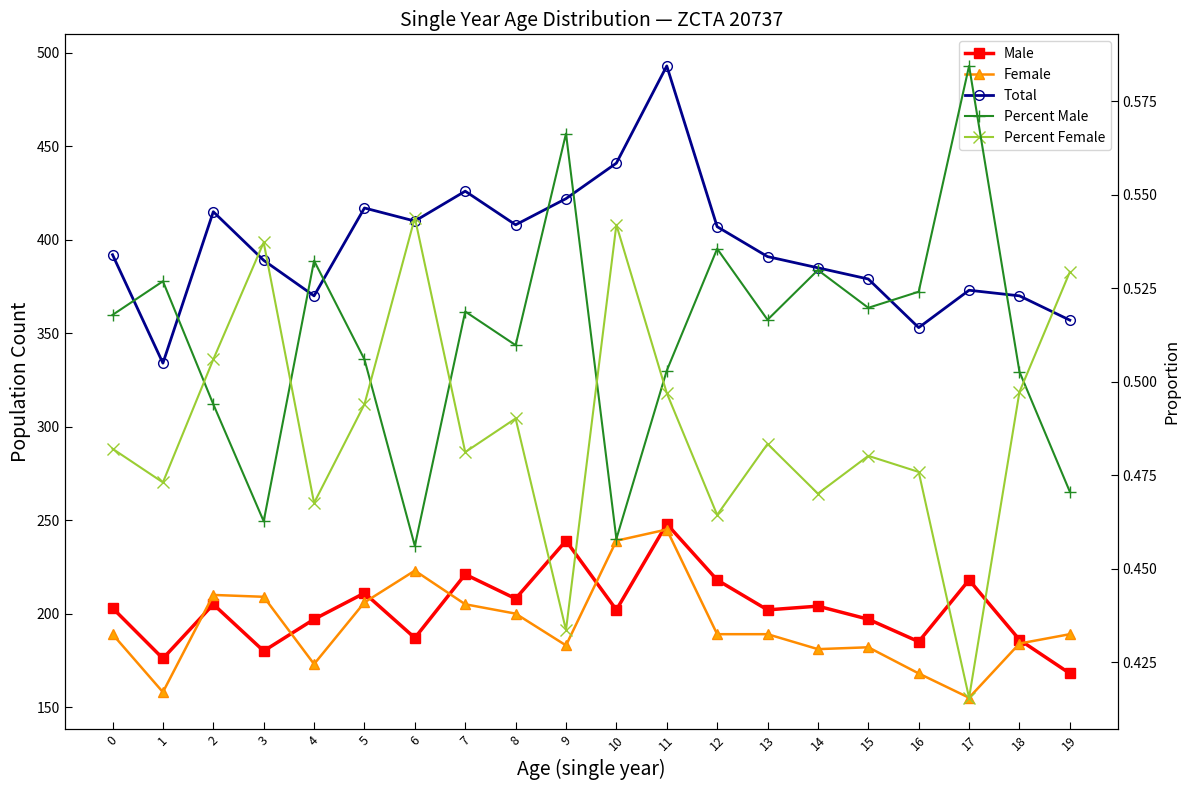

What are all the series names shown in the legend?

Male, Female, Total, Percent Male, Percent Female